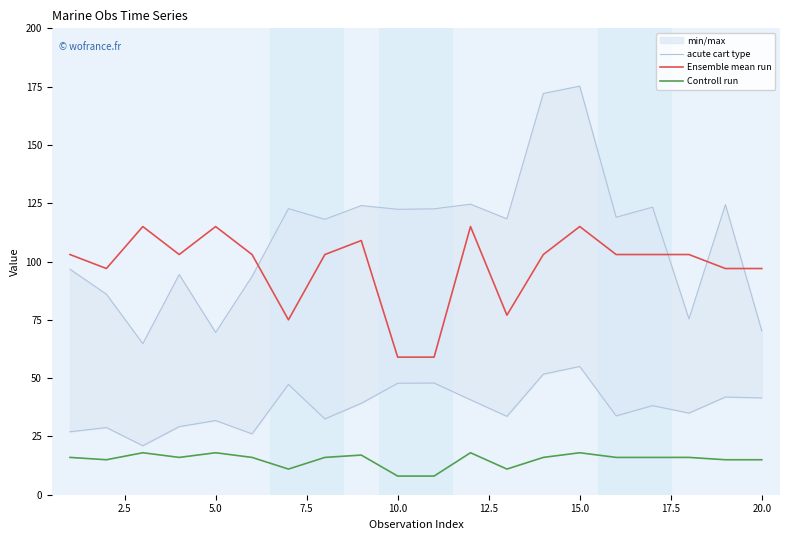

Count the Ensemble mean run values in the range 97 to 109.

12